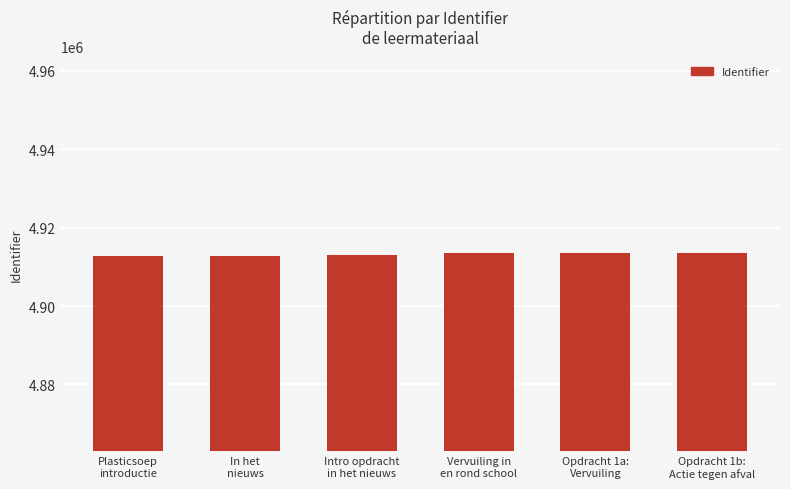

What is the maximum value shown in the chart?

4913662